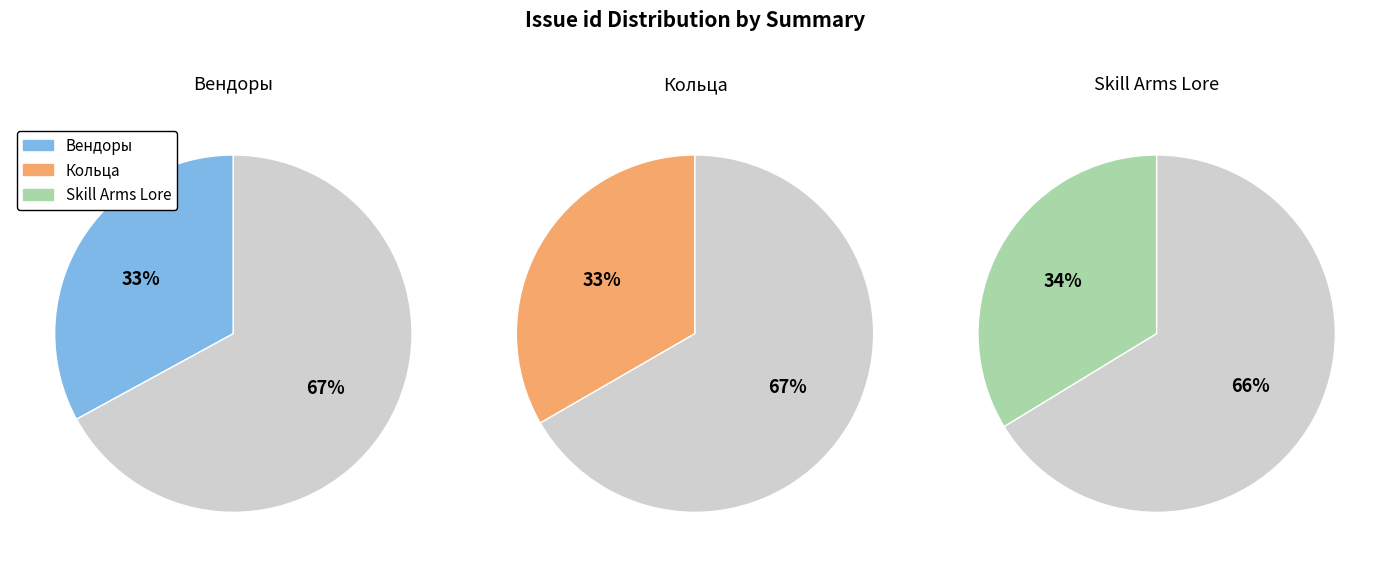

Combined, what portion of the pie is Кольца and Вендоры?

66.3%